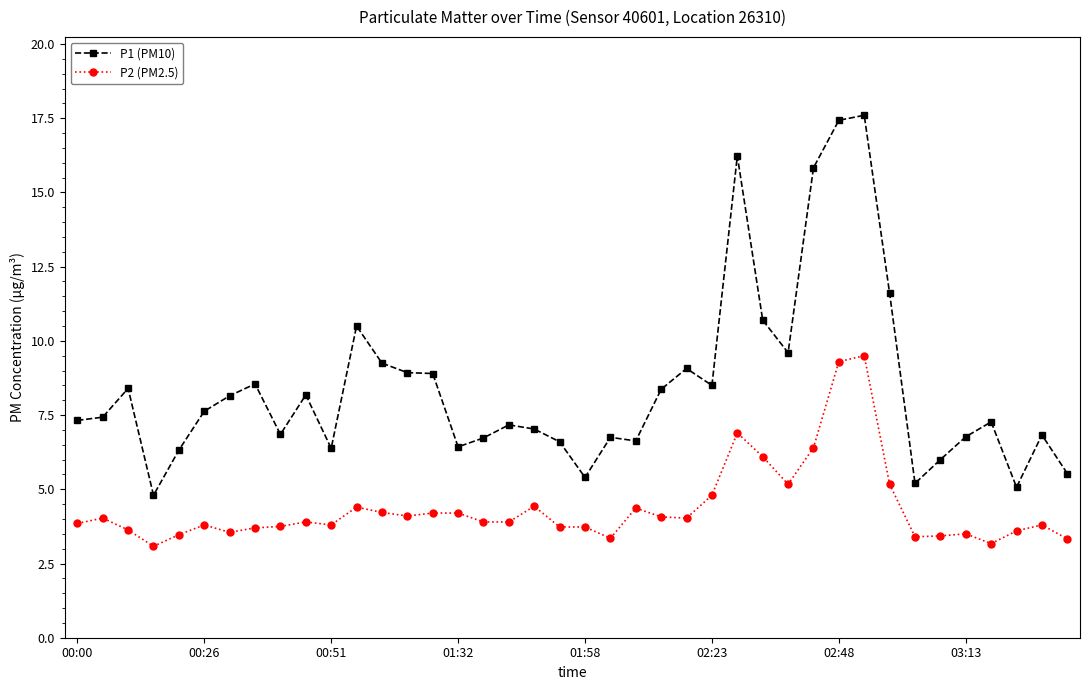

Which series has the widest spread of values?

P1 (PM10)